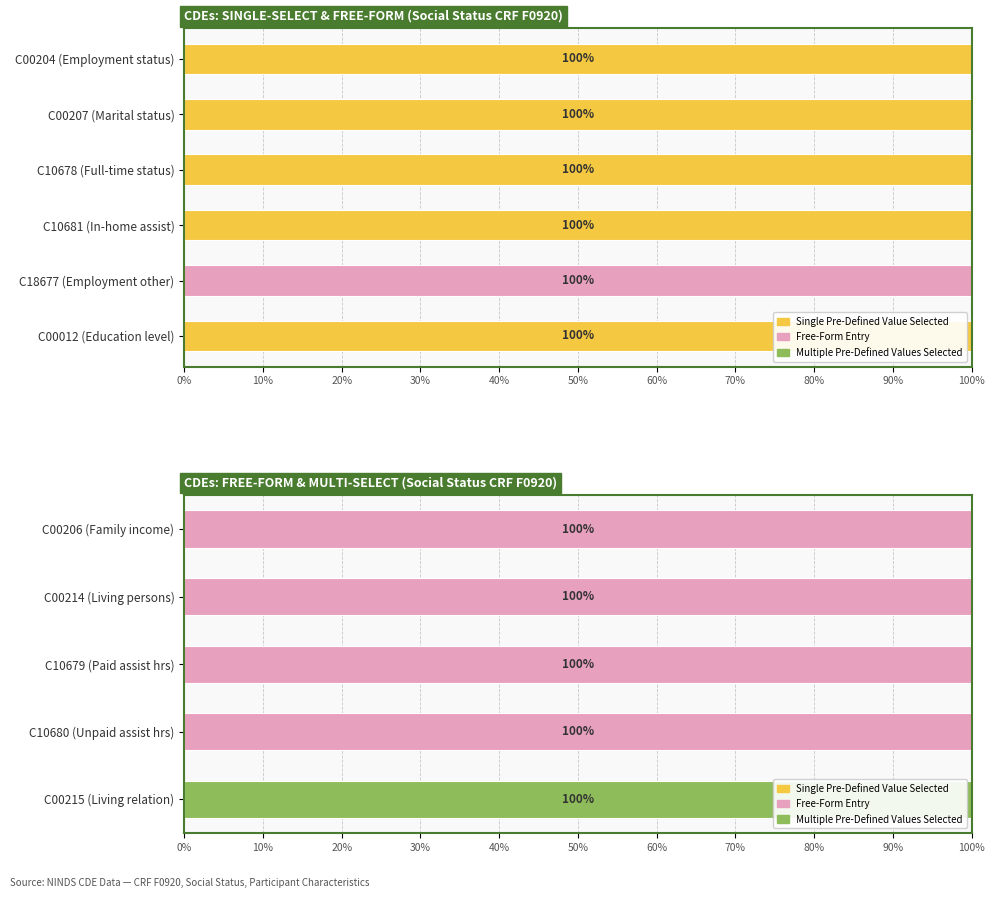

List the series in order of their peak value, lowest first.

Single Pre-Defined Value Selected, Free-Form Entry, Multiple Pre-Defined Values Selected